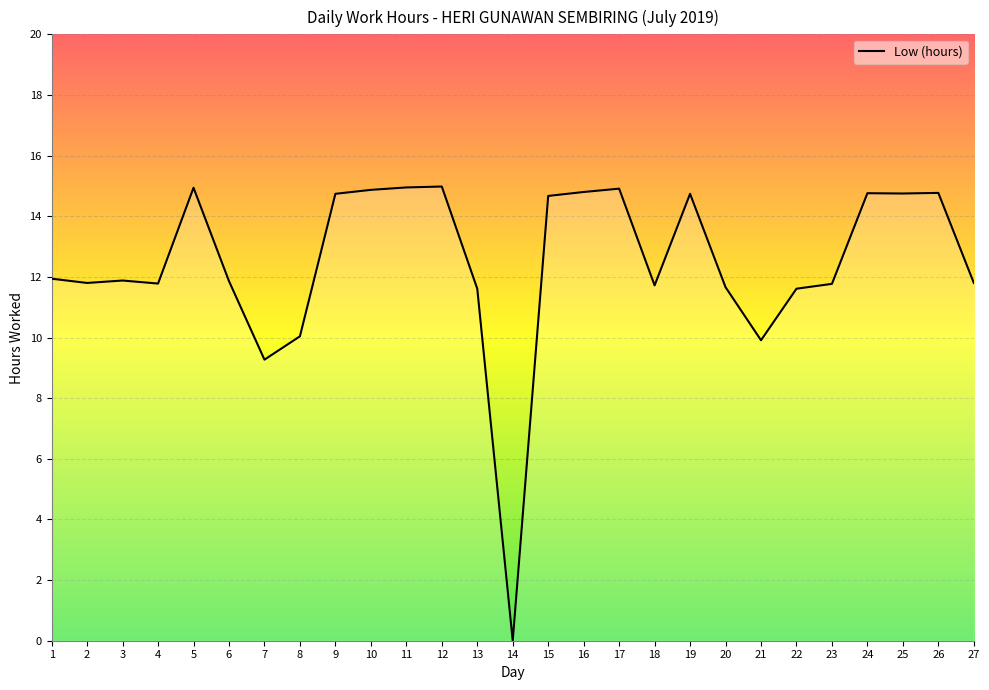

Which has a higher value, 25 or 13?

25